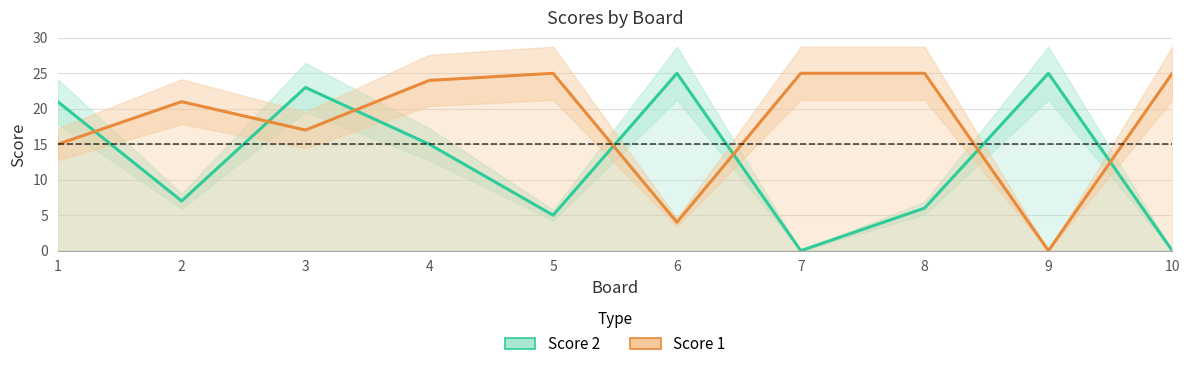

How many data points does each series have?

10